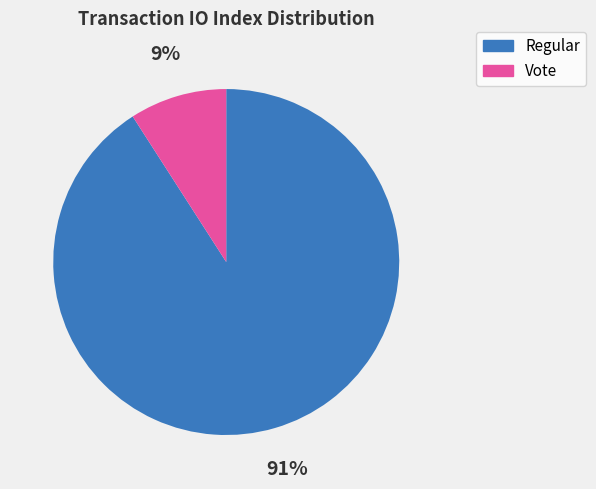

How many segments does this pie chart have?

2